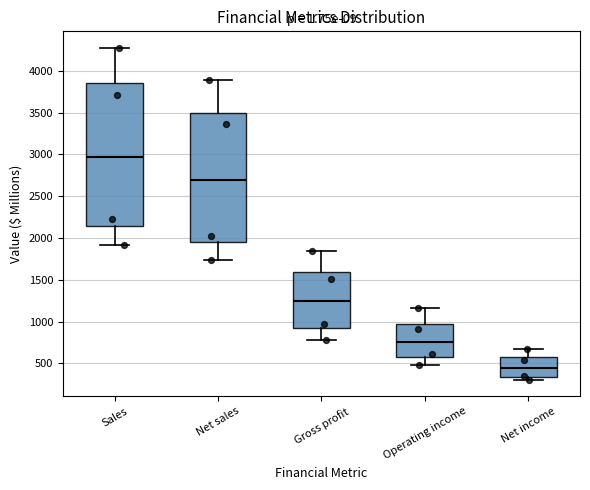

Which box's median line is the lowest?

Net income